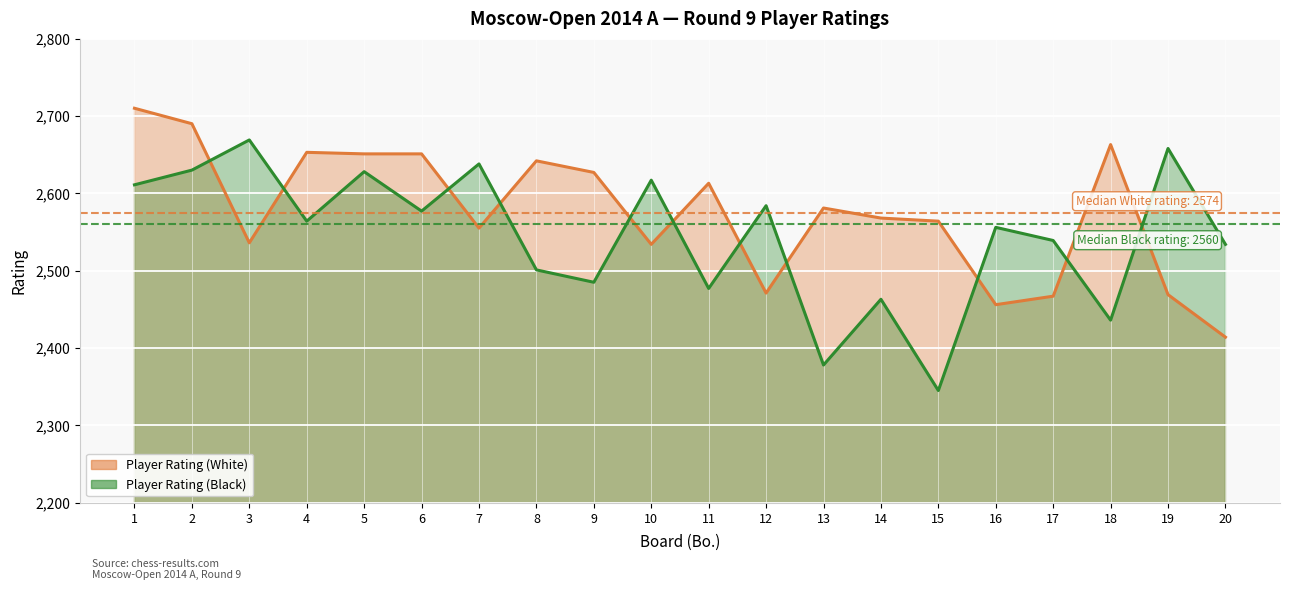

True or false: Player Rating (White) and Player Rating (Black) cross at least once.

True